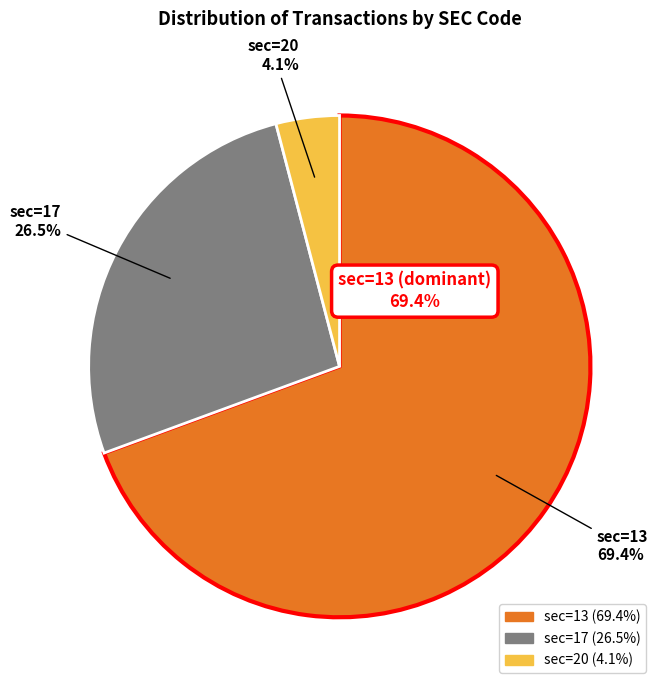

What is the total percentage of sec=17 and sec=13?

95.9%